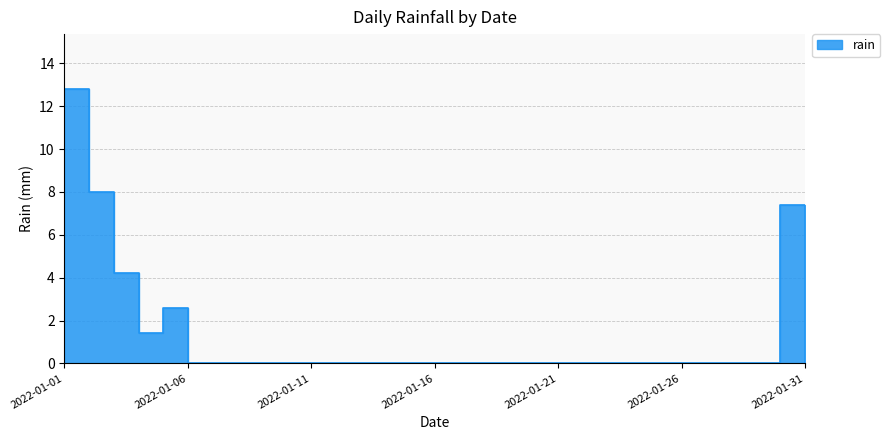

The value at 2022-01-25 is 5.3. True or false?

False